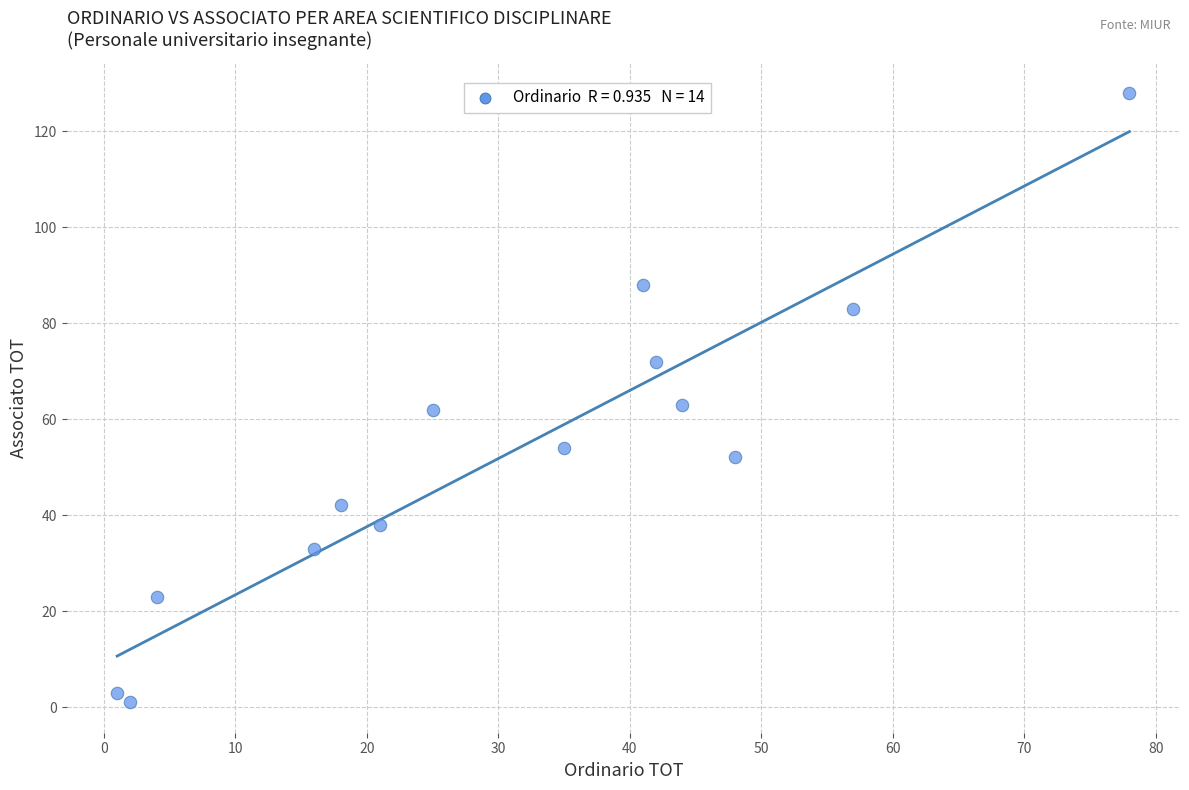

What is the range of X values (max minus min)?

77